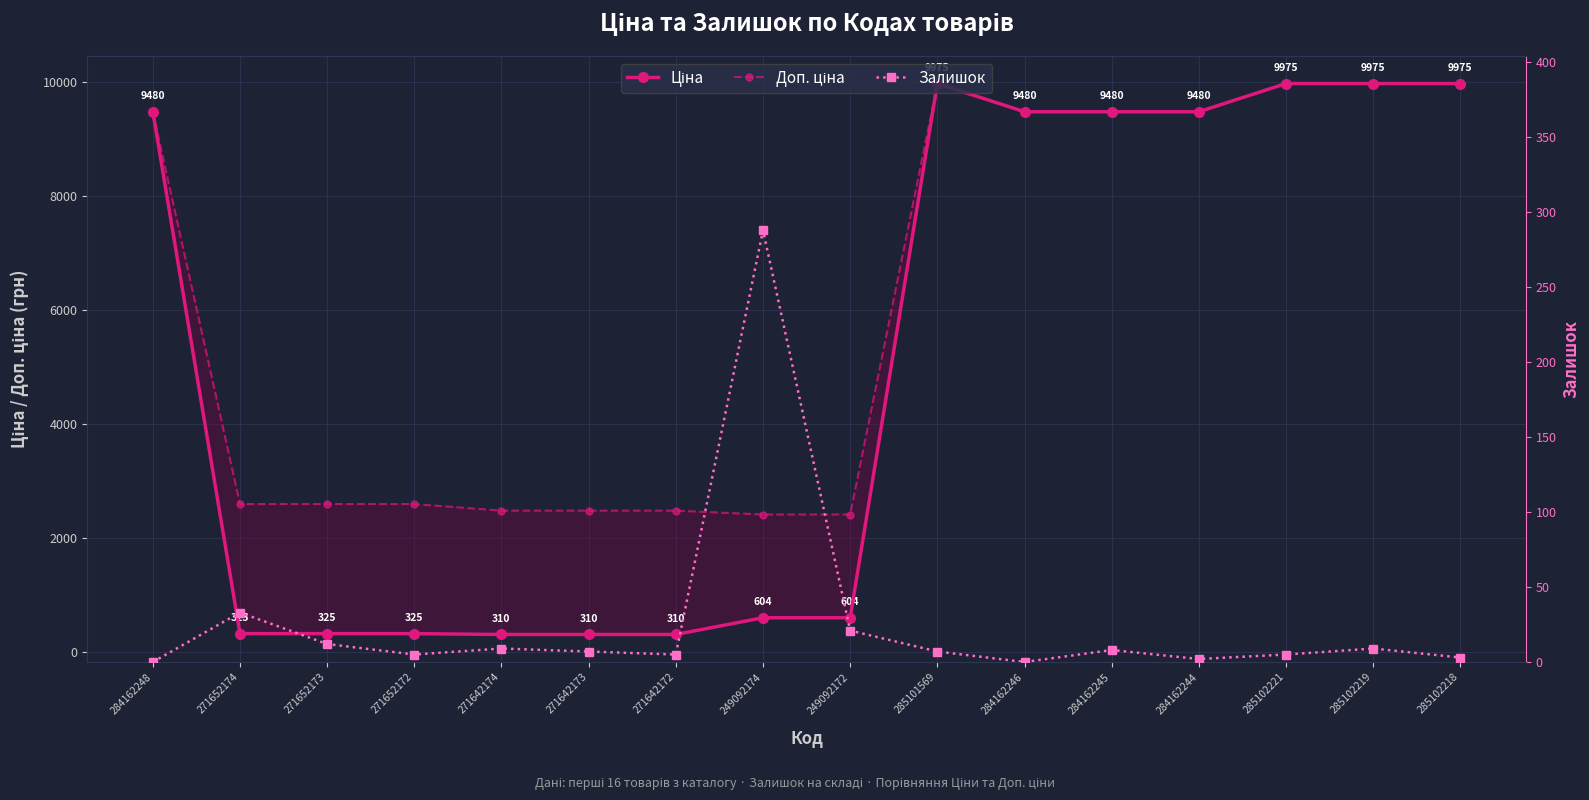

How many values in the Залишок series are below 7?

7